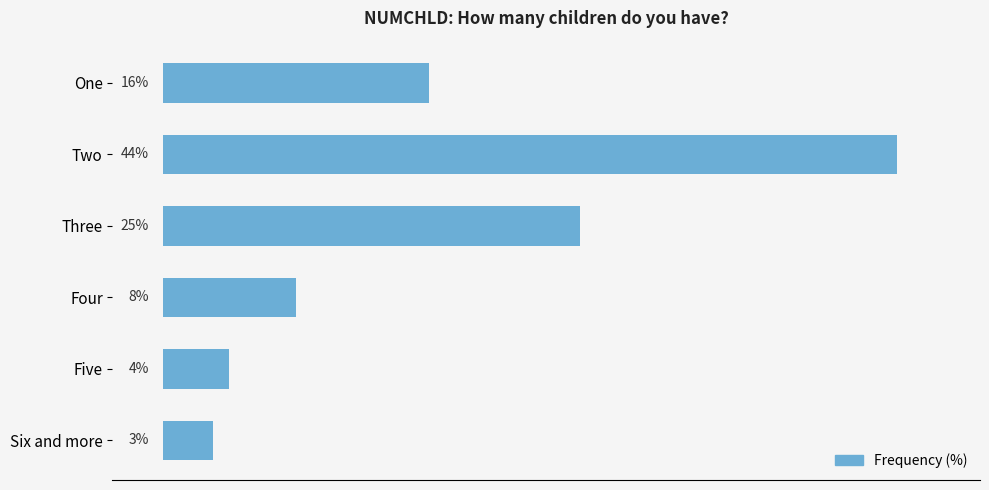

What is the label of the 3rd bar from the top?

Three